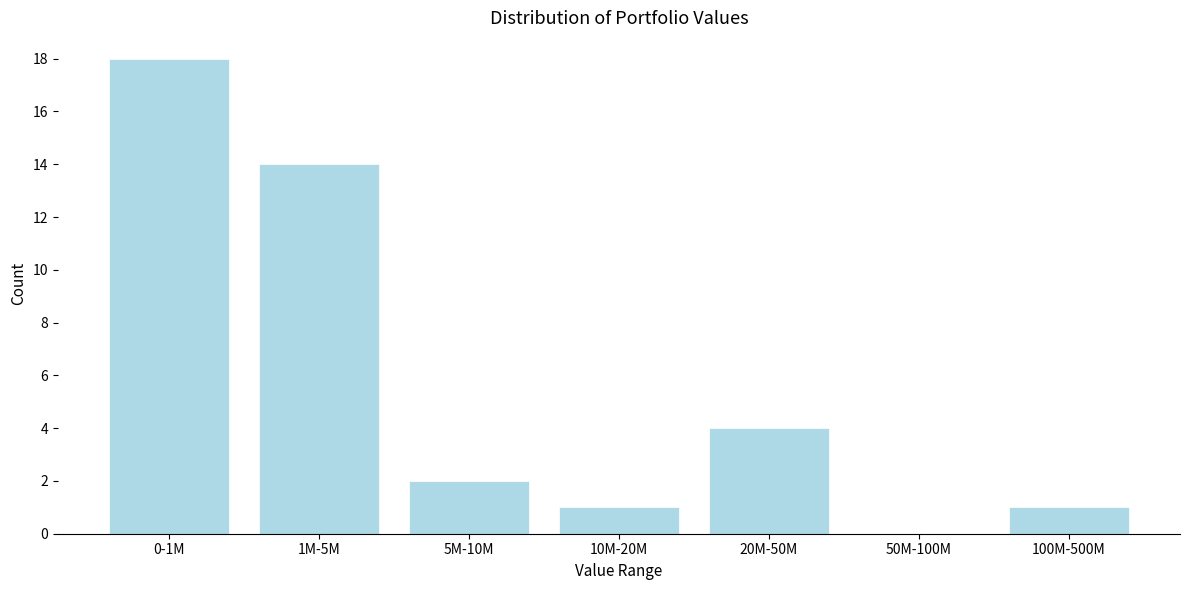

Reading left to right, what are all the values shown in this chart?

0-1M=18	1M-5M=14	5M-10M=2	10M-20M=1	20M-50M=4	50M-100M=0	100M-500M=1